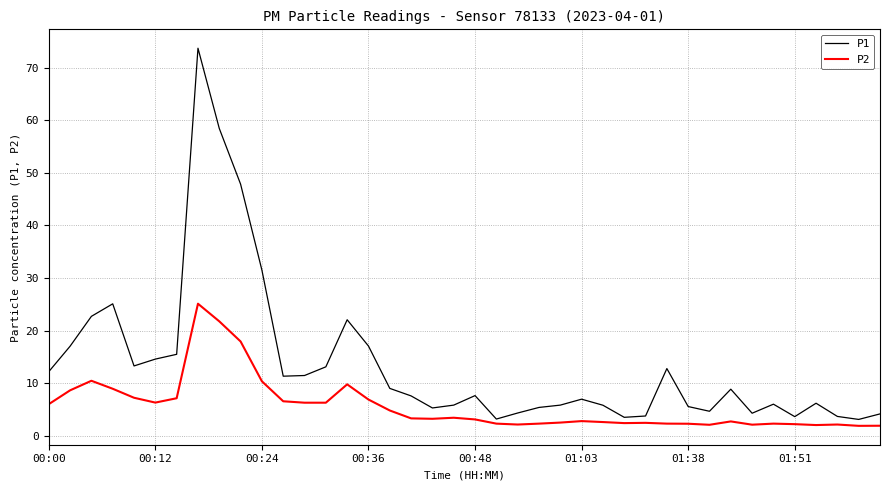

Which series has the largest total across all categories?

P1